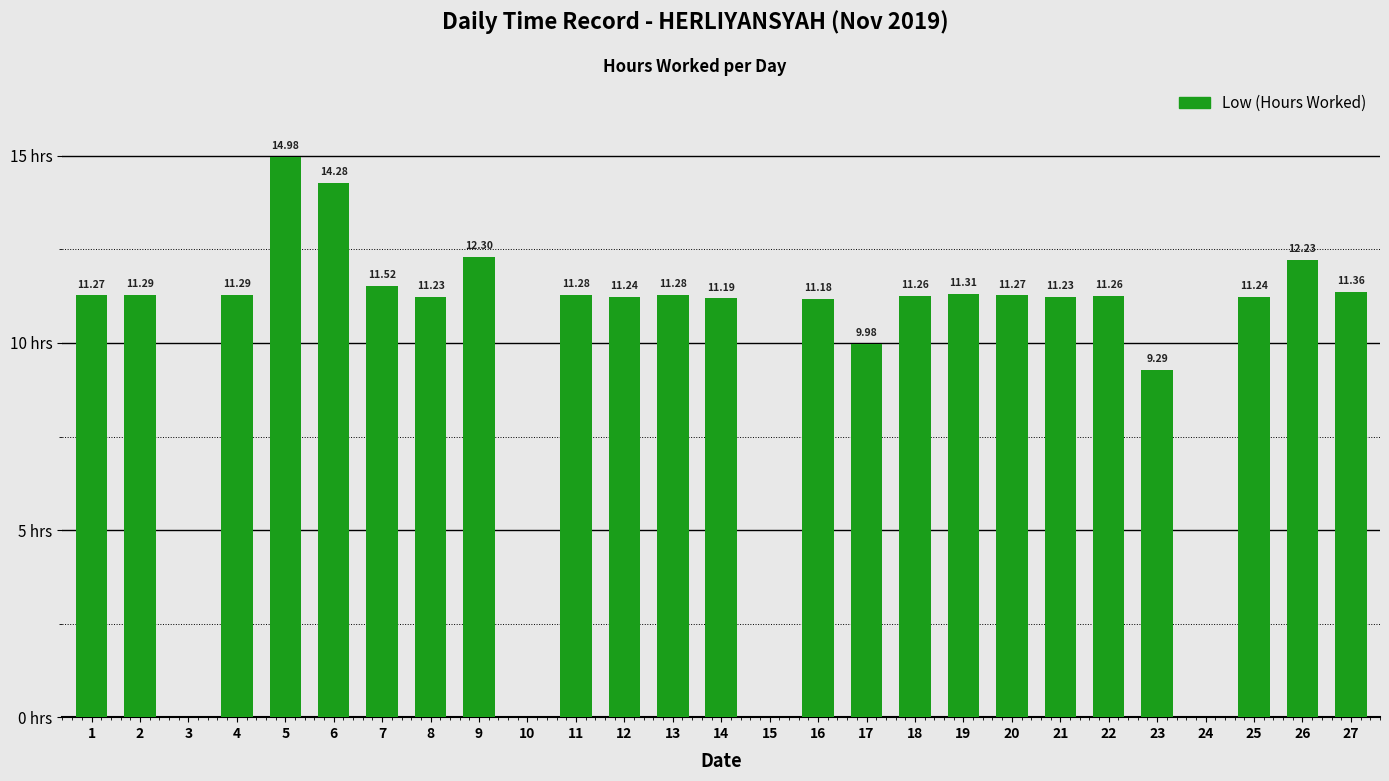

List the labels in order of value, largest first.

5, 6, 9, 26, 7, 27, 19, 2, 4, 11, 13, 1, 20, 18, 22, 12, 25, 8, 21, 14, 16, 17, 23, 3, 10, 15, 24